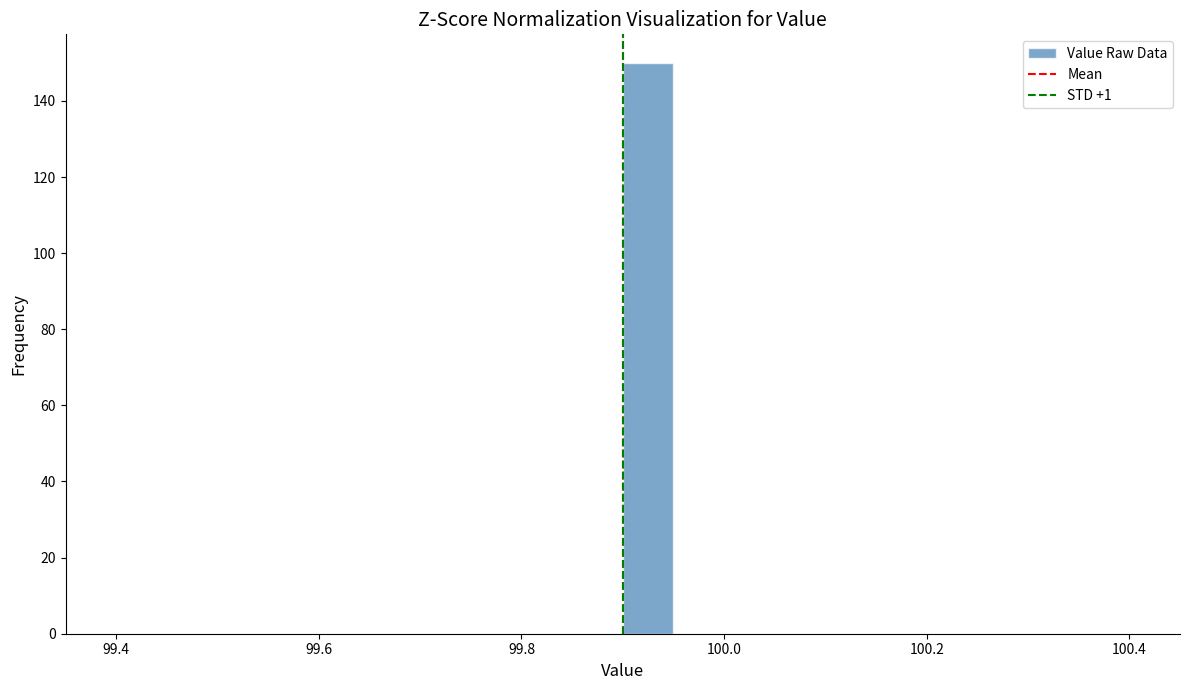

Around what value on the x-axis is the tallest bar? Give the approximate position of its centre, as read against the axis.

99.92